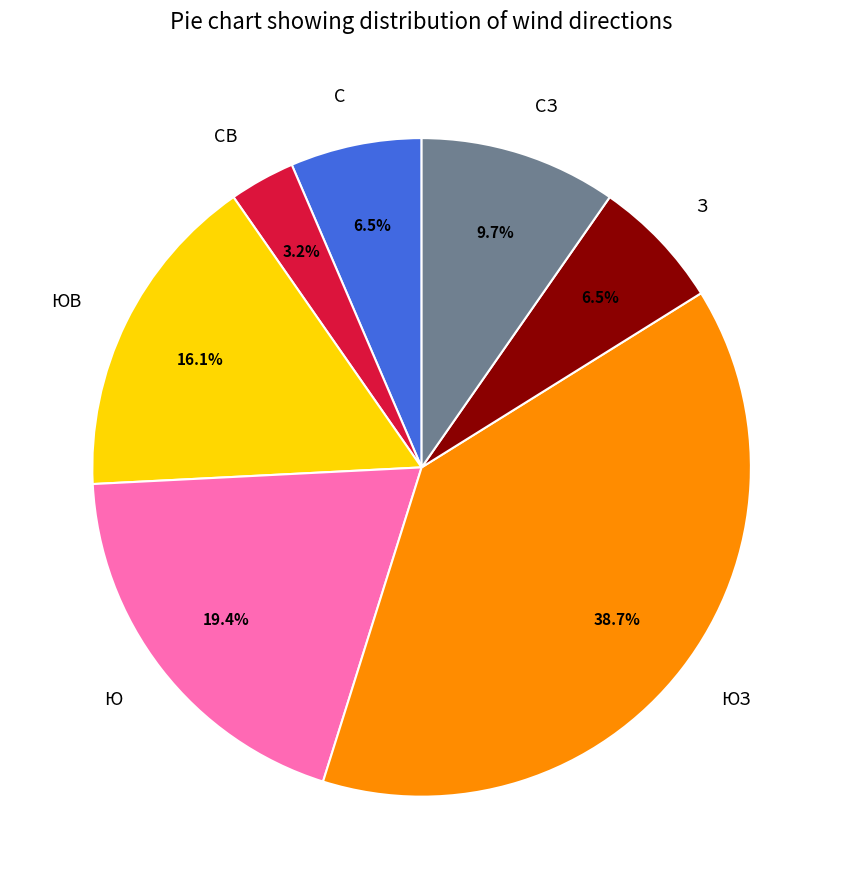

Is ЮЗ the majority of the pie?

No